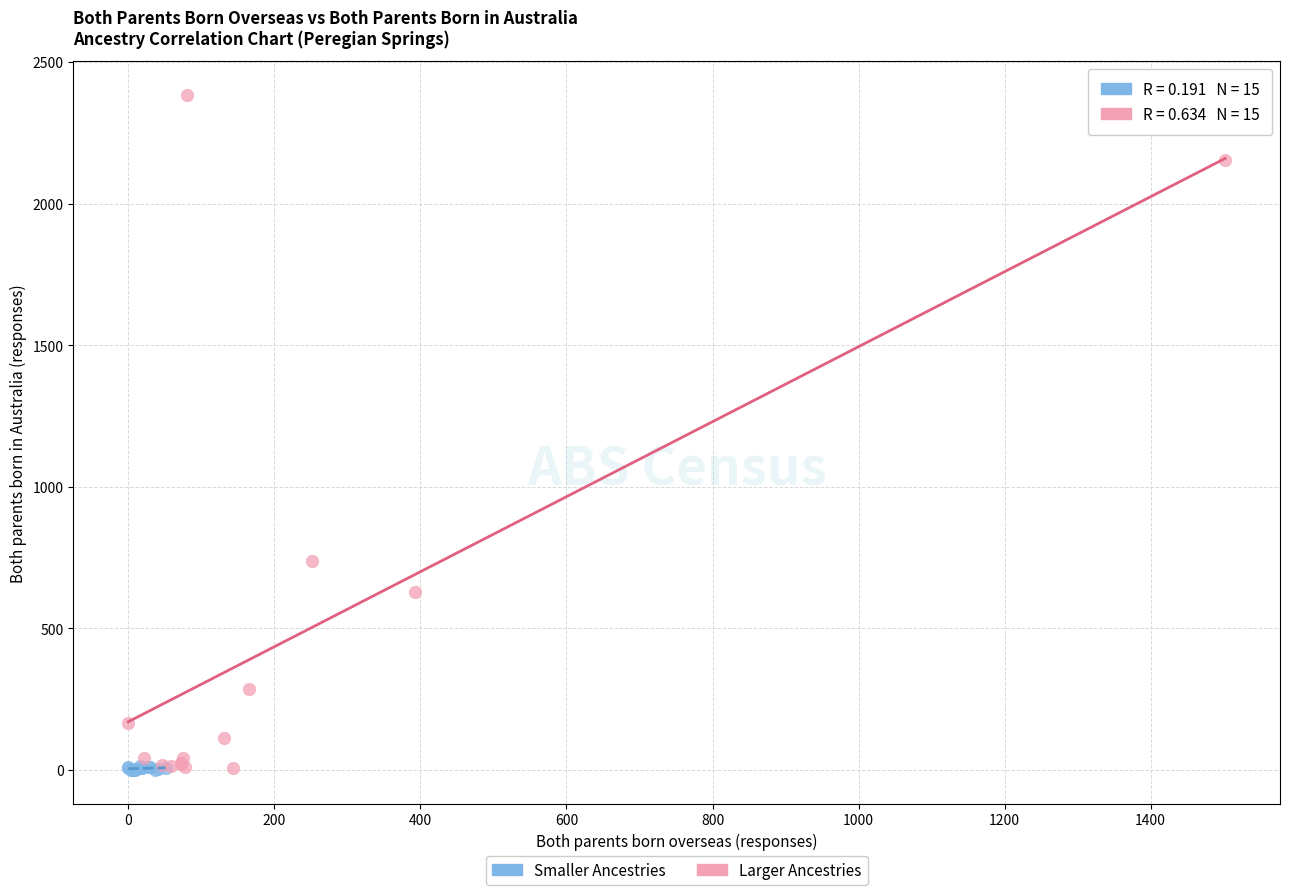

Which series reaches the maximum Y coordinate?

Larger Ancestries